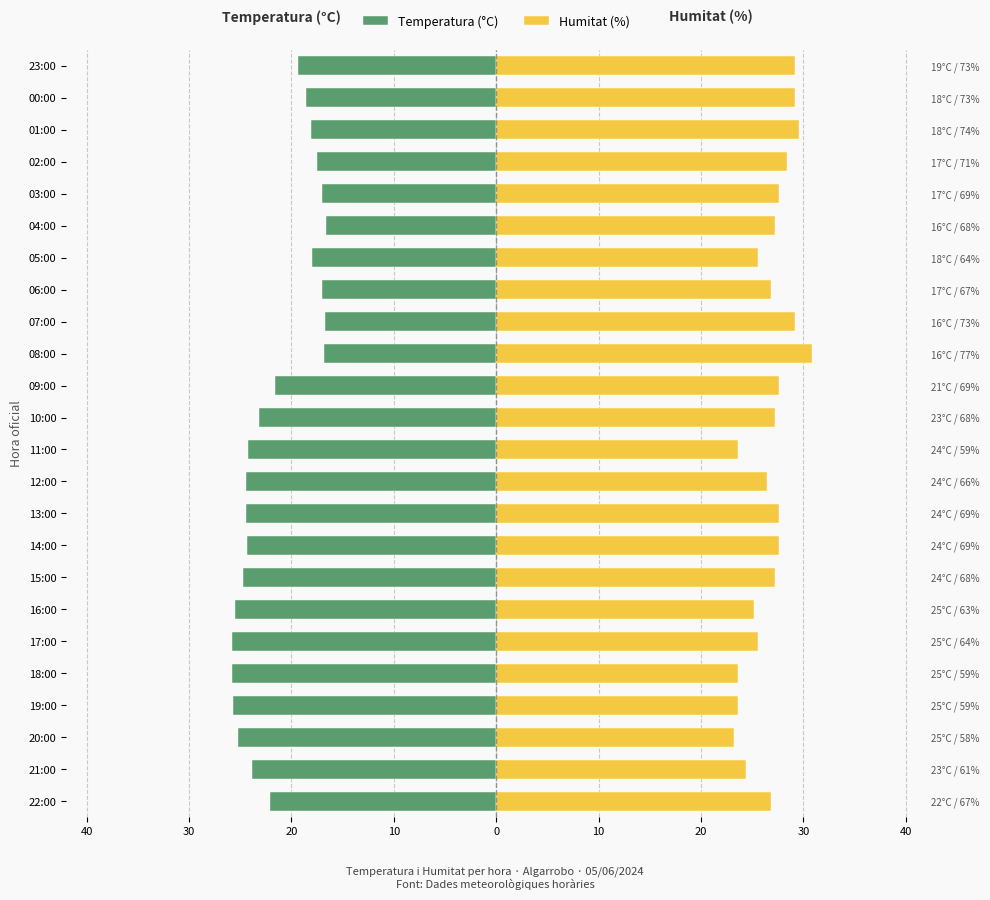

Is it true that Humitat (%) equals 18.6 at 22:00?

False